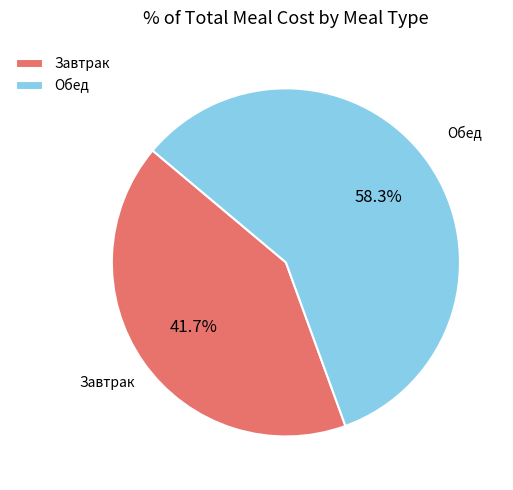

Which has a higher value, Завтрак or Обед?

Обед